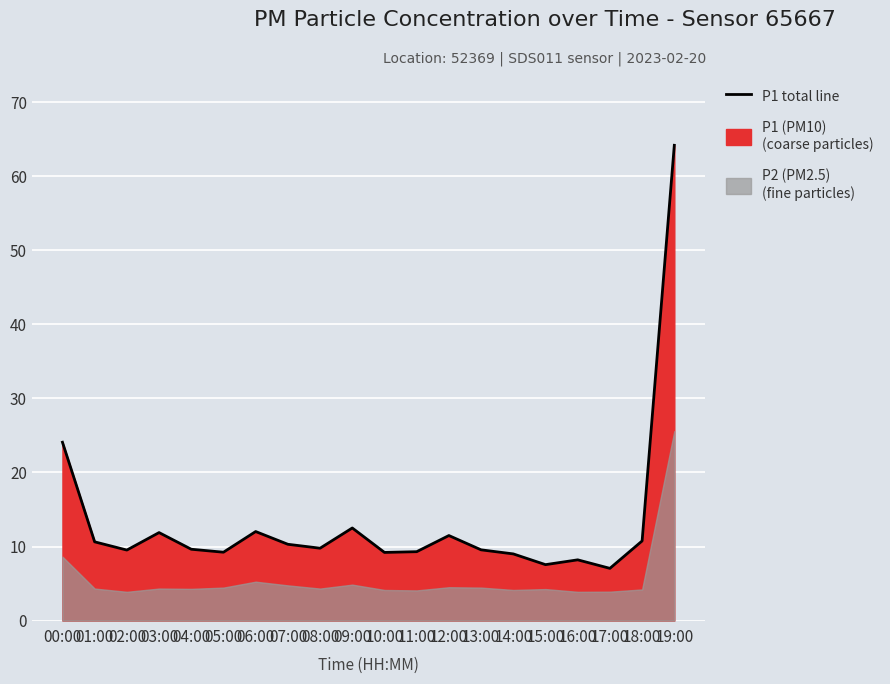

How many data points are above 9?

16